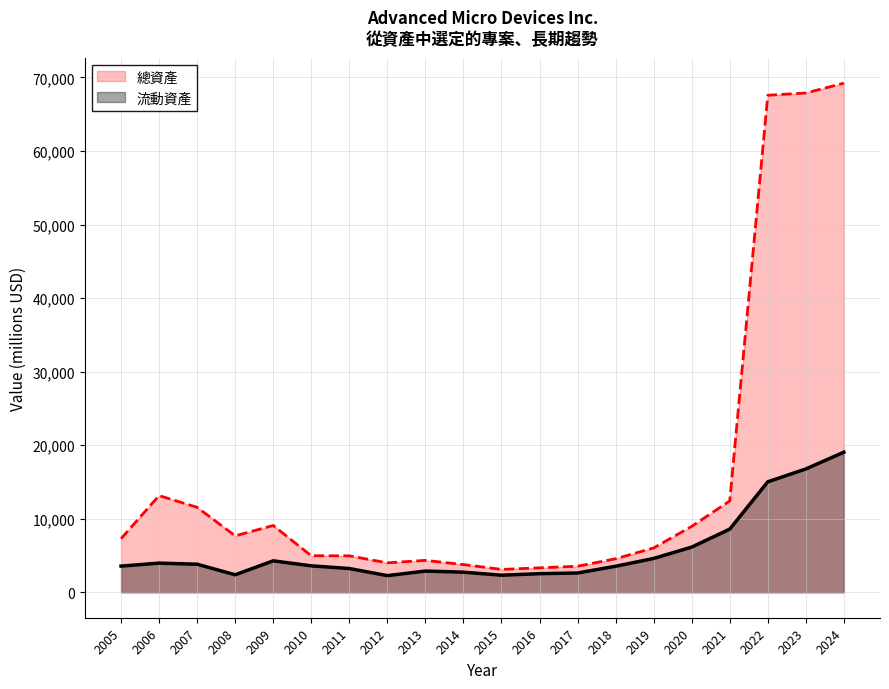

At 2006, list the series in order from largest to smallest.

總資產, 流動資產